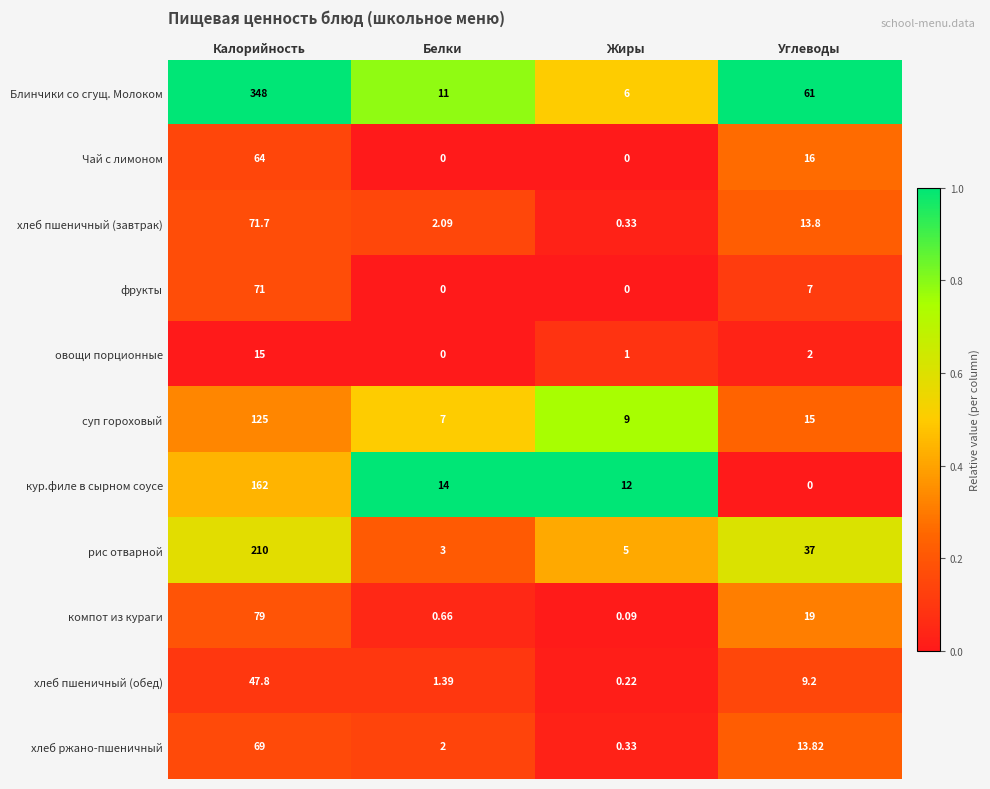

At which category does the chart reach its peak across all series?

Калорийность